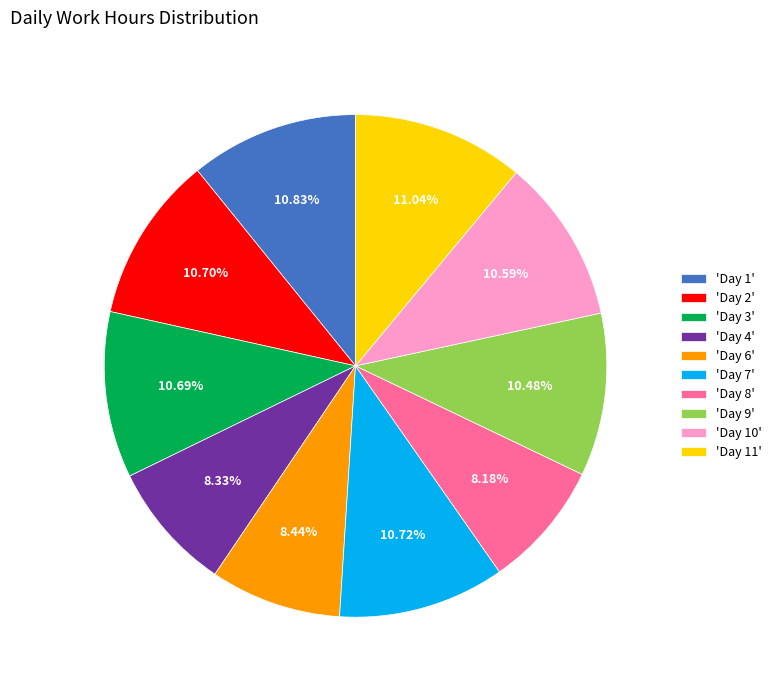

Between 'Day 11' and 'Day 4', which is larger?

'Day 11'